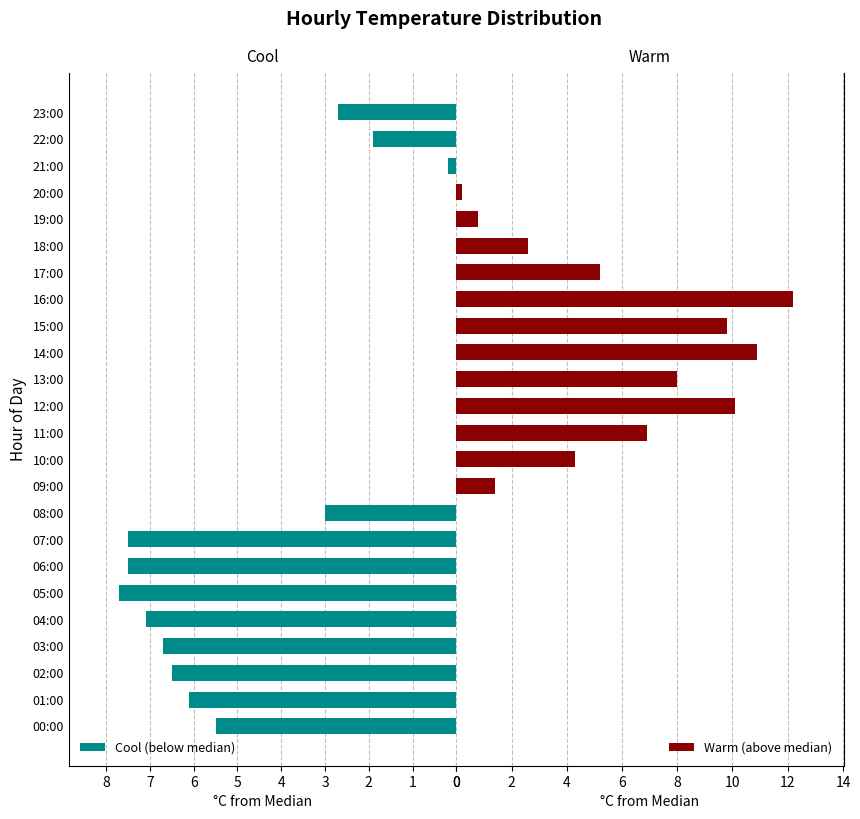

What are all the series names shown in the legend?

Cool (below median), Warm (above median)